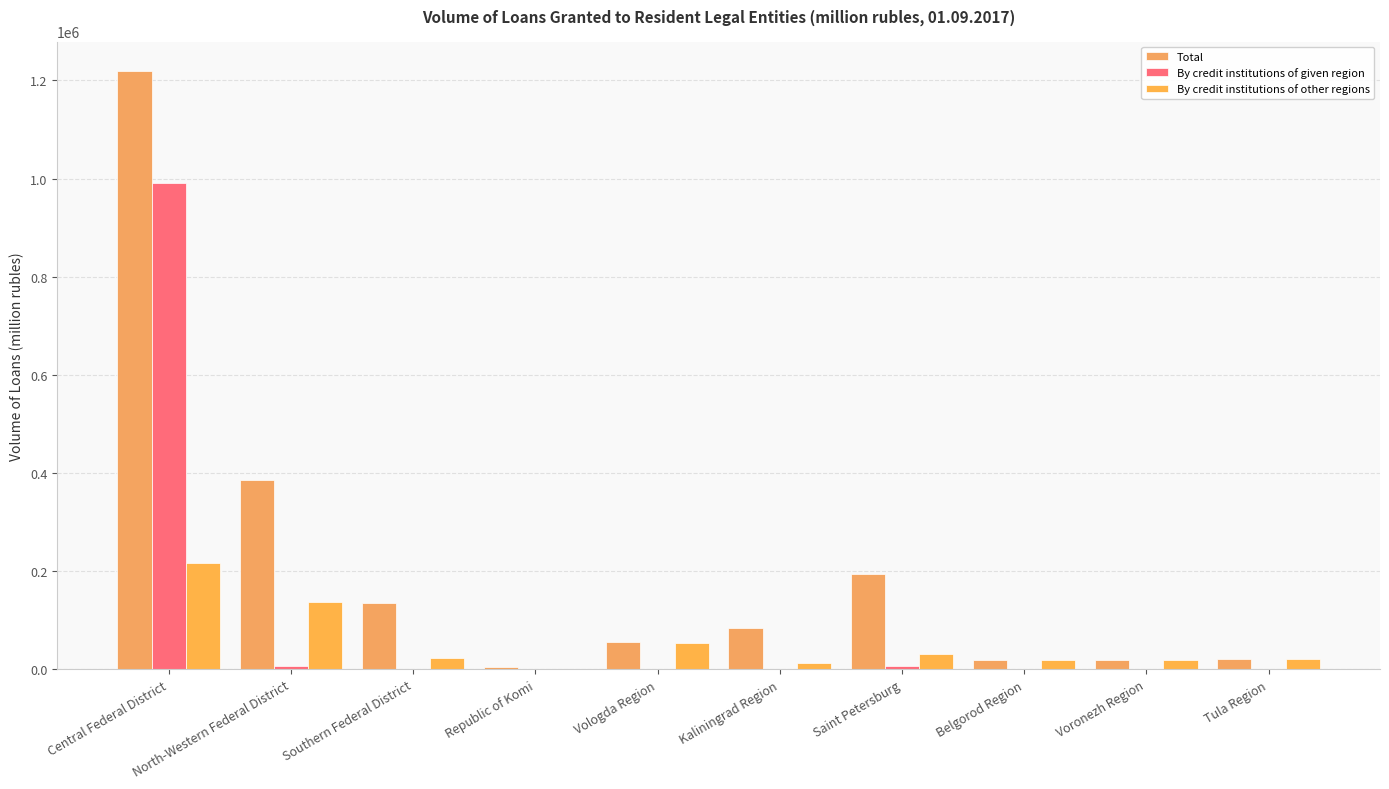

What is the label of the 2nd bar from the left?

North-Western Federal District